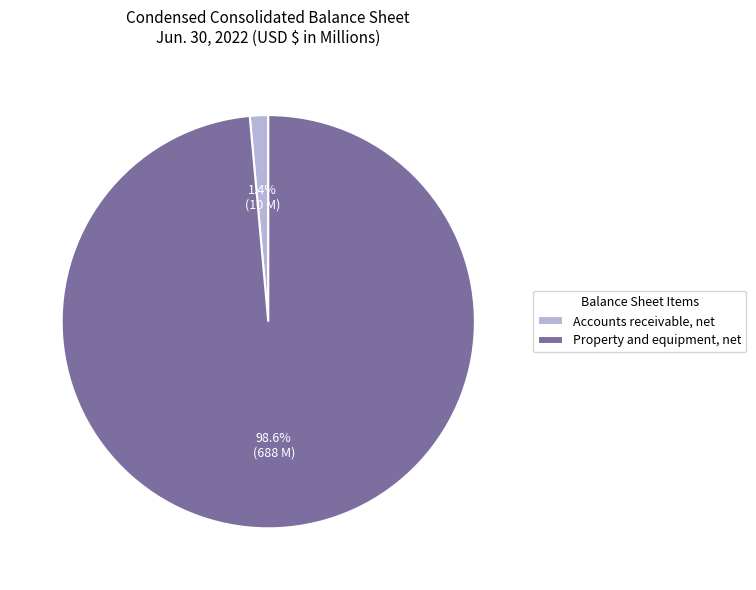

Count the number of slices in the pie.

2